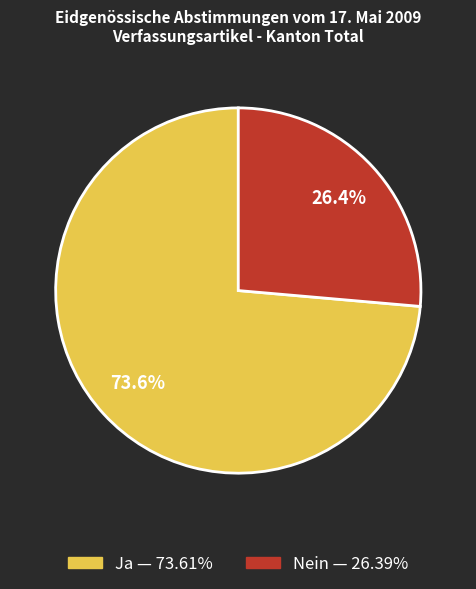

Rank the categories by value from lowest to highest.

Nein, Ja